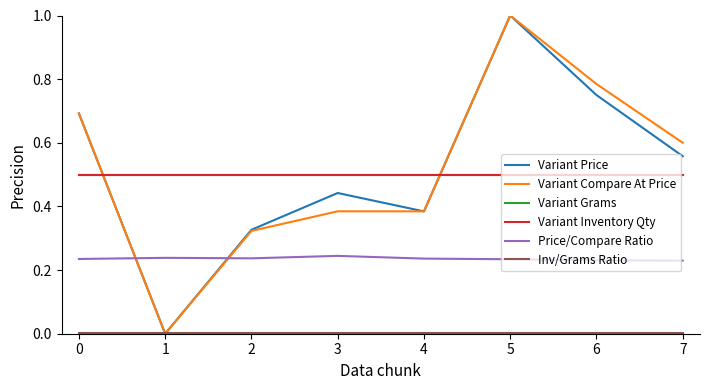

What is the maximum value shown in the chart?

1.0